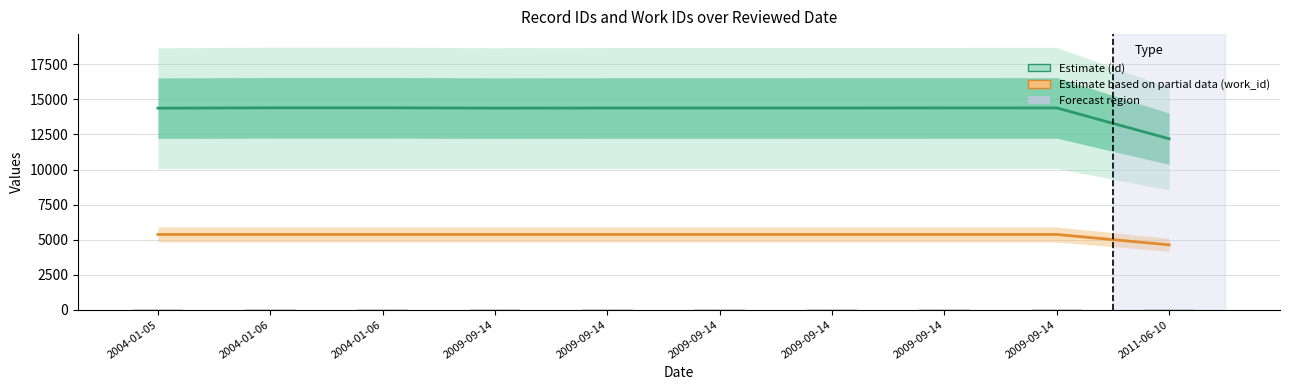

True or false: Estimate based on partial data (work_id) has a value of 5366 at 2009-09-14.

True